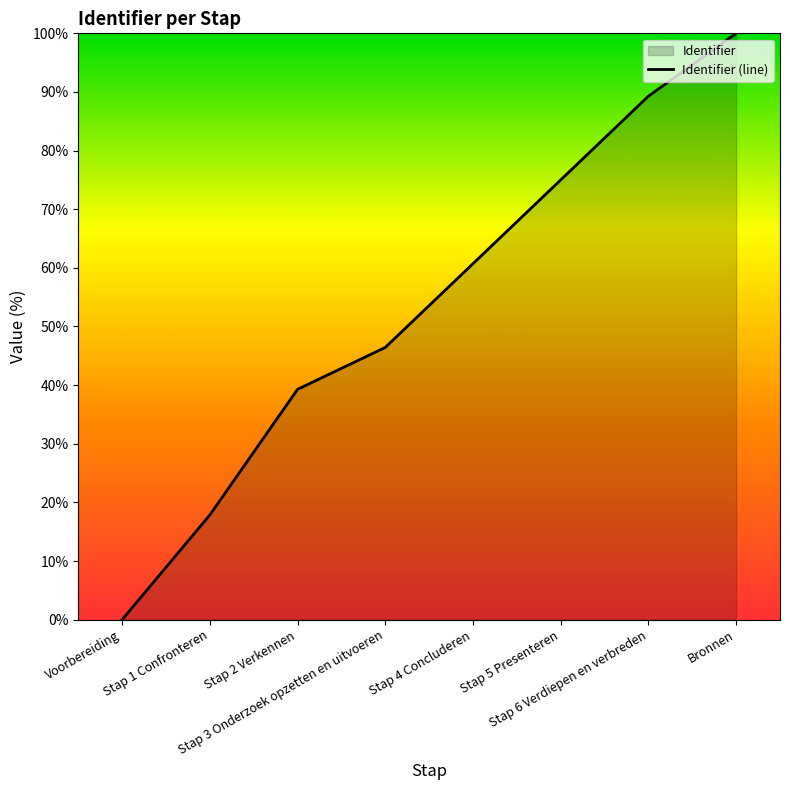

Is it true that the value at Stap 3 Onderzoek opzetten en uitvoeren is 65.9?

False